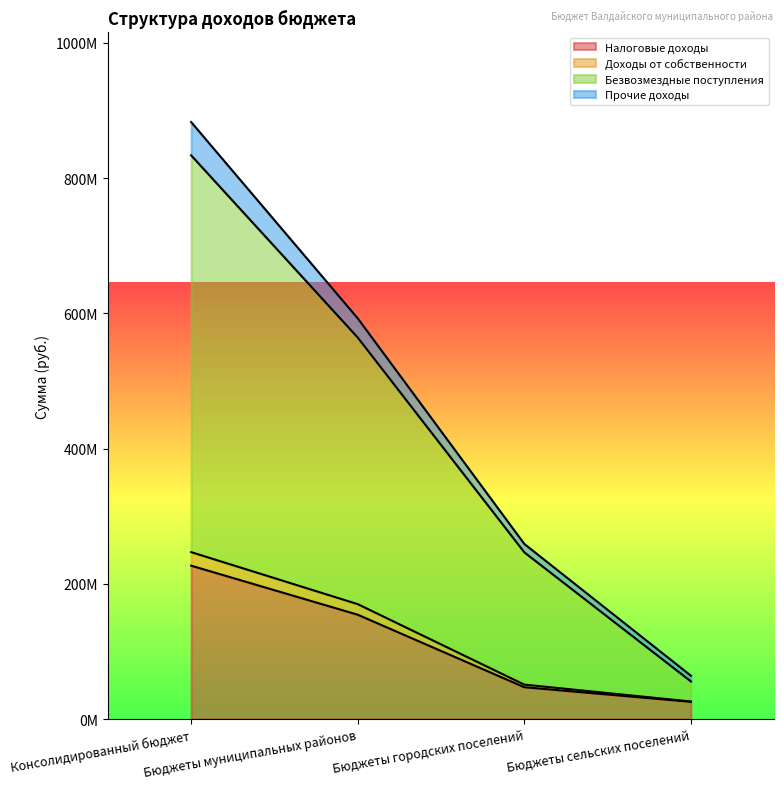

The value of Безвозмездные поступления at Бюджеты сельских поселений is 24015777.2. True or false?

False